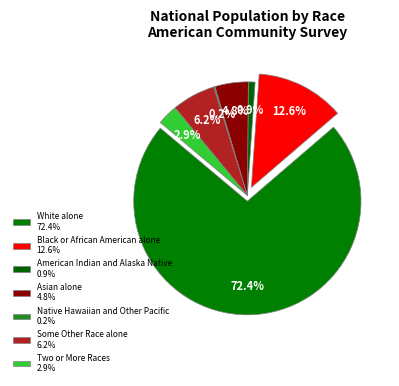

Which has a higher value, Two or More Races or White alone?

White alone